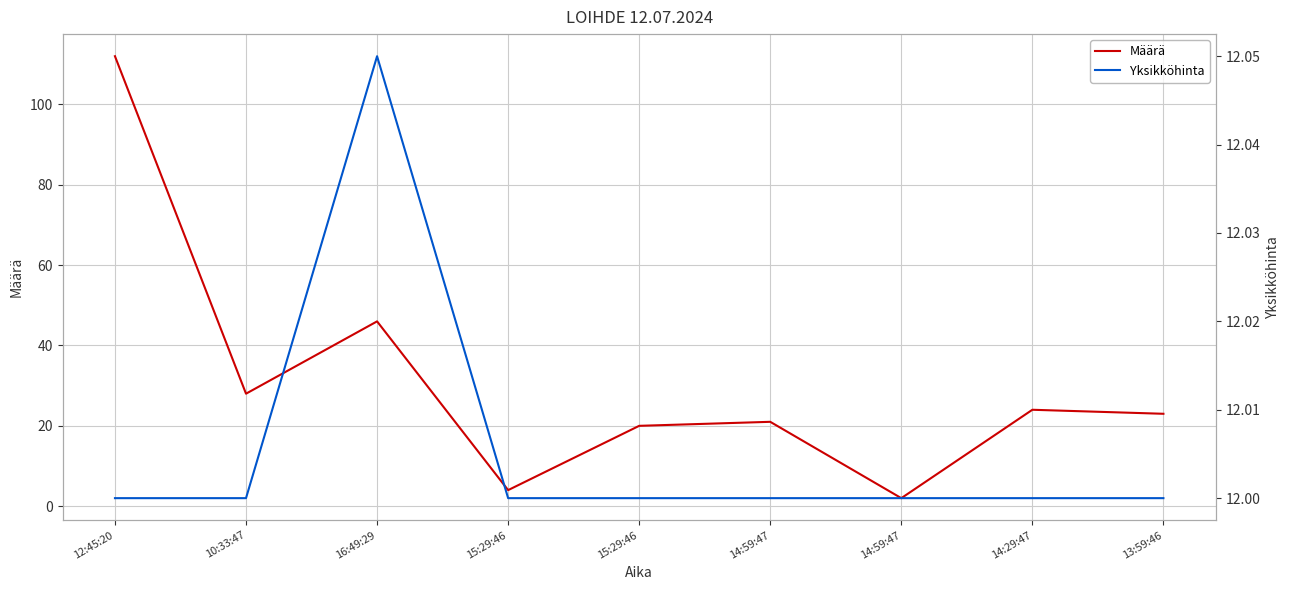

True or false: Yksikköhinta and Määrä intersect in this chart.

True